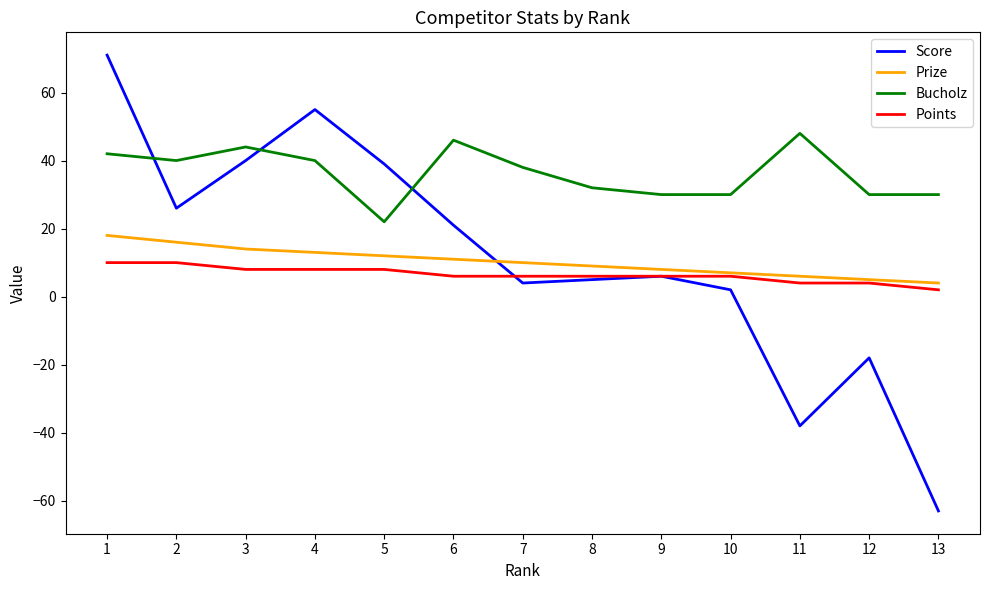

Which category has the lowest value in the Score series?

13